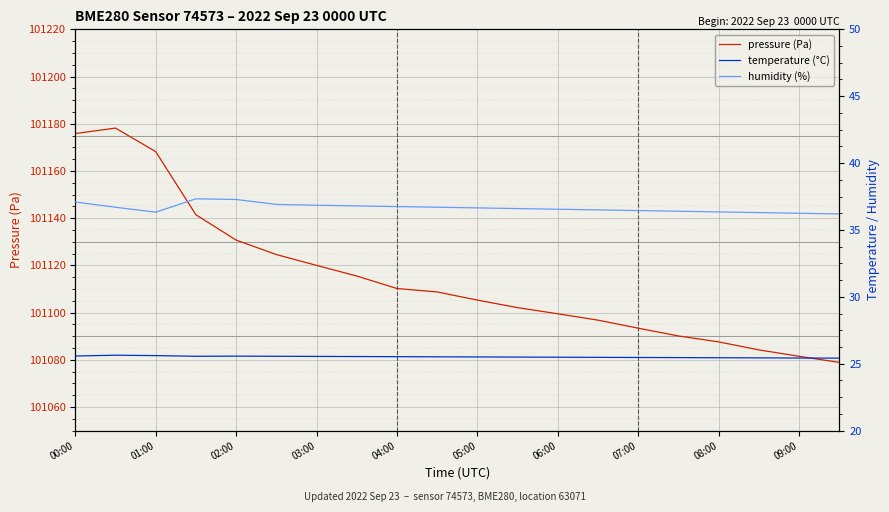

The pressure (Pa) series shows 181727.1 at 06:00. True or false?

False